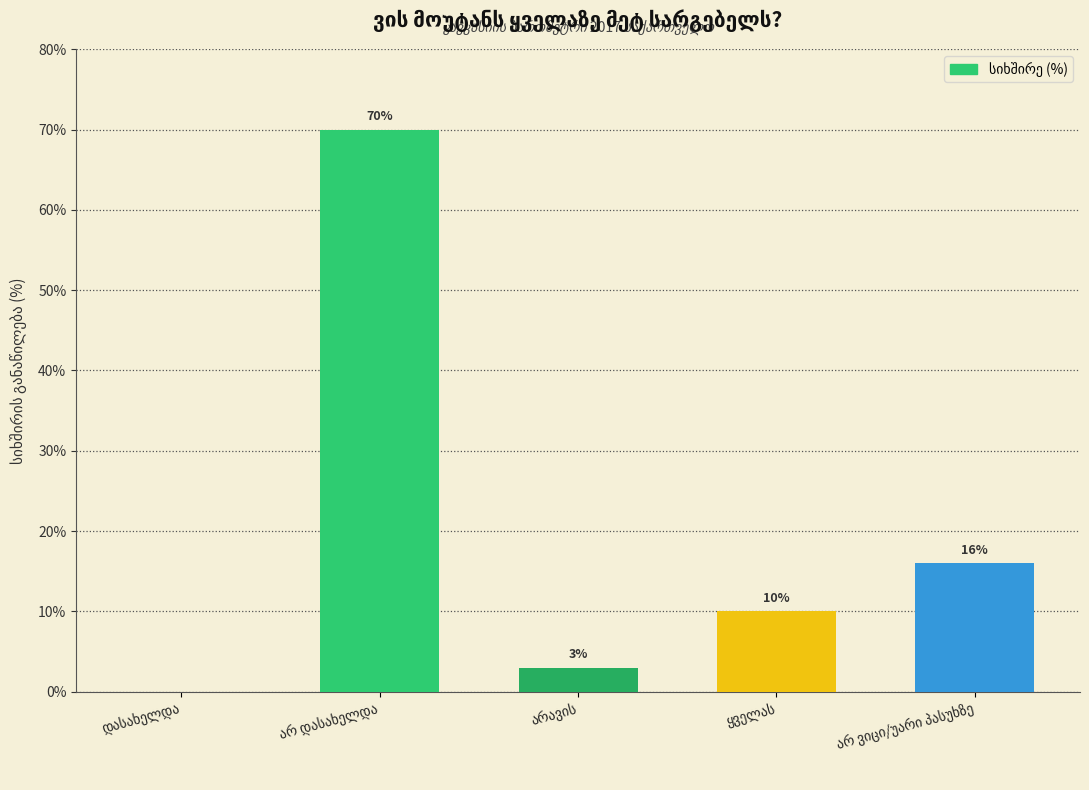

Are the bars grouped side by side (vs. stacked)?

No